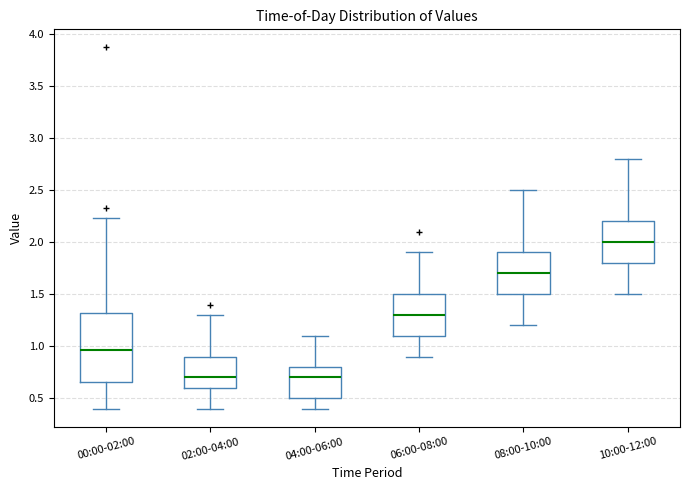

Reading left to right, read every box against the y-axis: the position of its median line, the range the box covers, and the ends of its whiskers. The values are not printed on the chart, so give them approximately, as read against the axis.

00:00-02:00: median 0.95, box 0.65 to 1.30, whiskers 0.40 to 2.25
02:00-04:00: median 0.70, box 0.60 to 0.90, whiskers 0.40 to 1.30
04:00-06:00: median 0.70, box 0.50 to 0.80, whiskers 0.40 to 1.10
06:00-08:00: median 1.30, box 1.10 to 1.50, whiskers 0.90 to 1.90
08:00-10:00: median 1.70, box 1.50 to 1.90, whiskers 1.20 to 2.50
10:00-12:00: median 2.00, box 1.80 to 2.20, whiskers 1.50 to 2.80